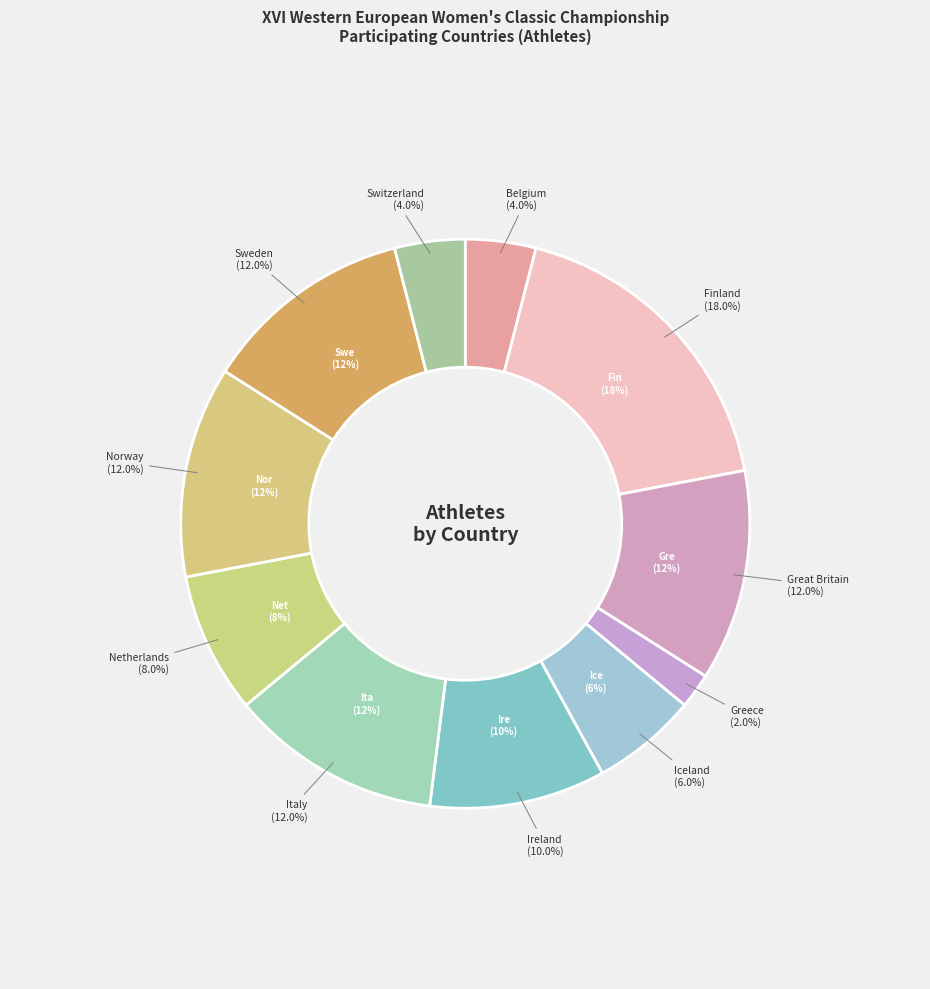

Which category has the smallest portion of the pie?

Greece